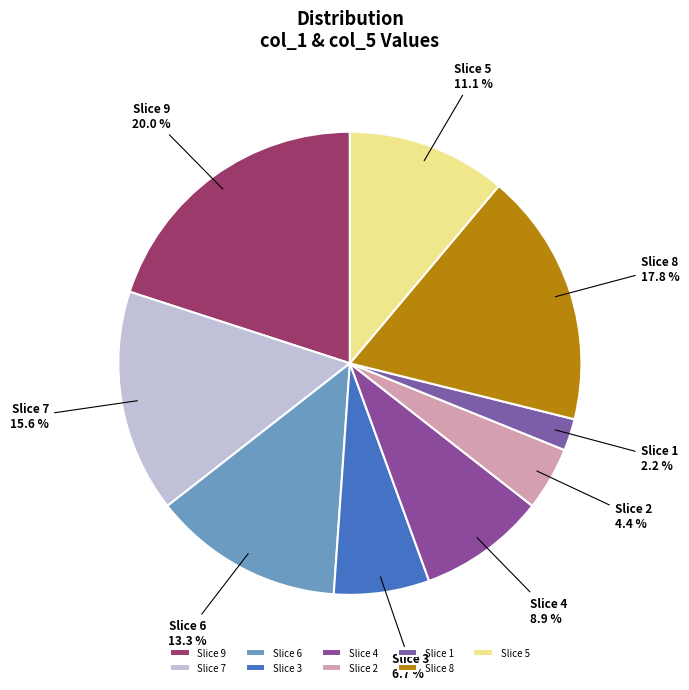

How many segments does this pie chart have?

9